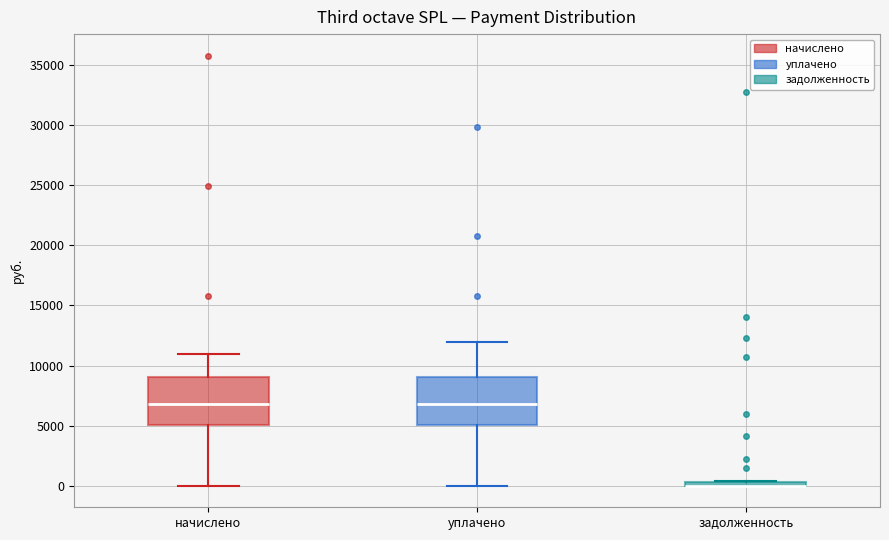

Where does the median line of the box for уплачено sit on the y-axis? The values are not printed on the chart, so give them approximately, as read against the axis.

7000